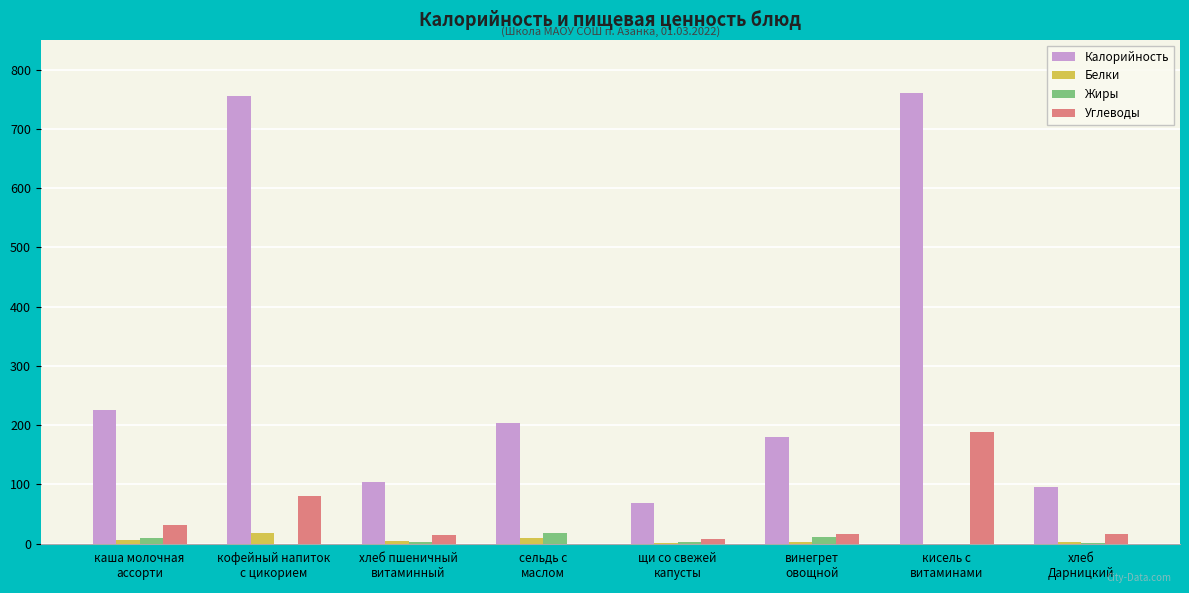

What is the average value of the Жиры series?

5.7